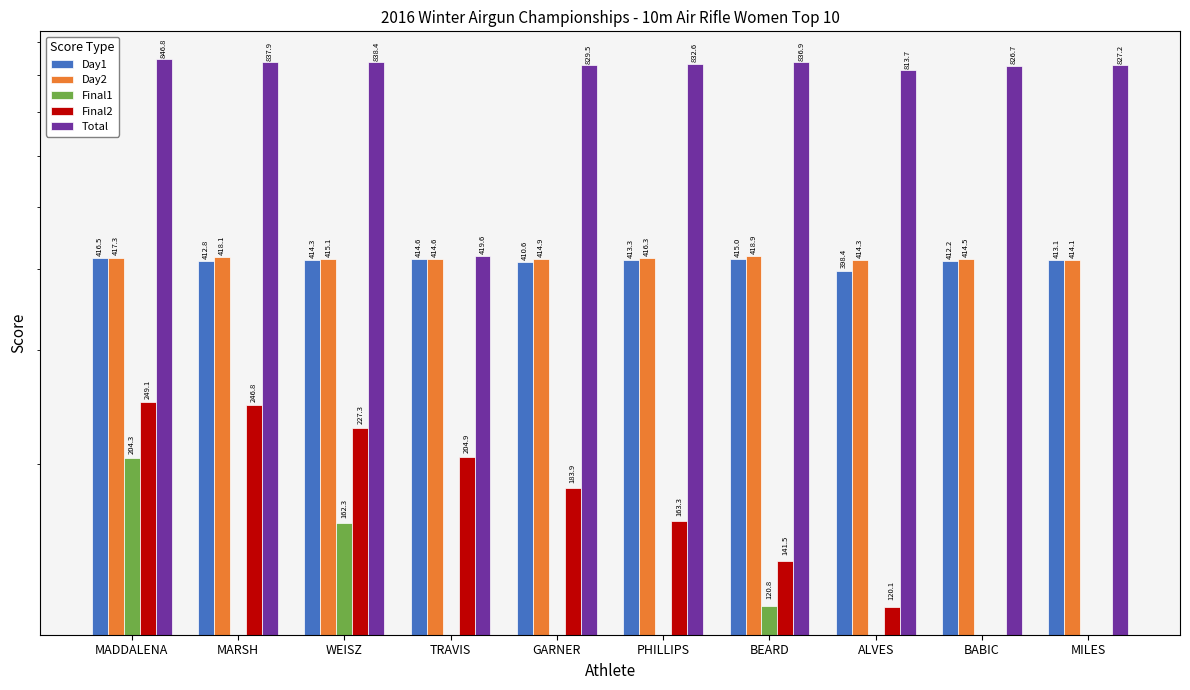

Rank the series by their maximum value, from lowest to highest.

Final1, Final2, Day1, Day2, Total